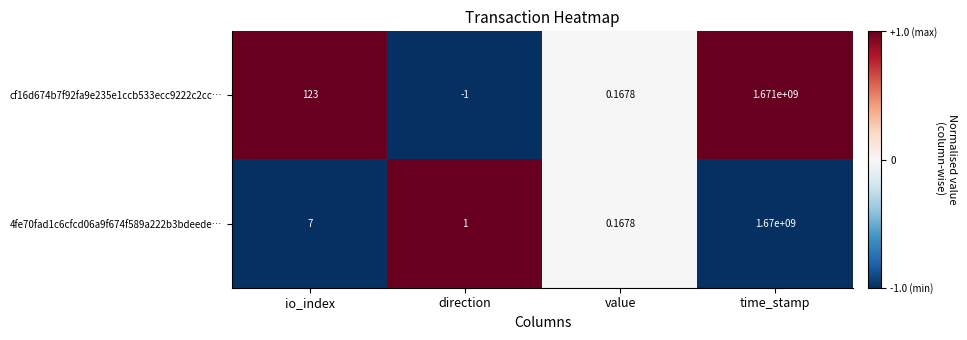

Which category has the highest value across all series?

time_stamp